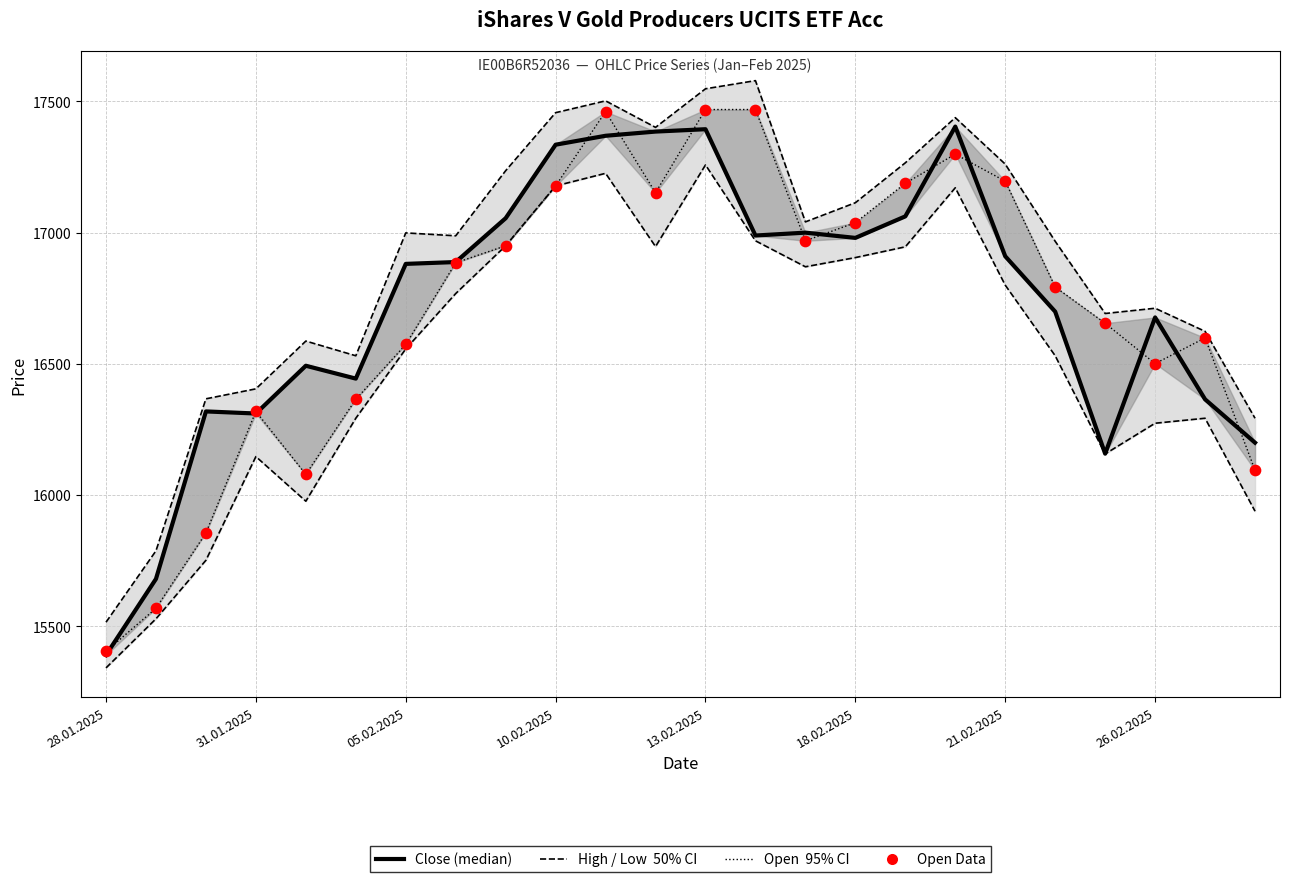

Which series has the largest total across all categories?

High